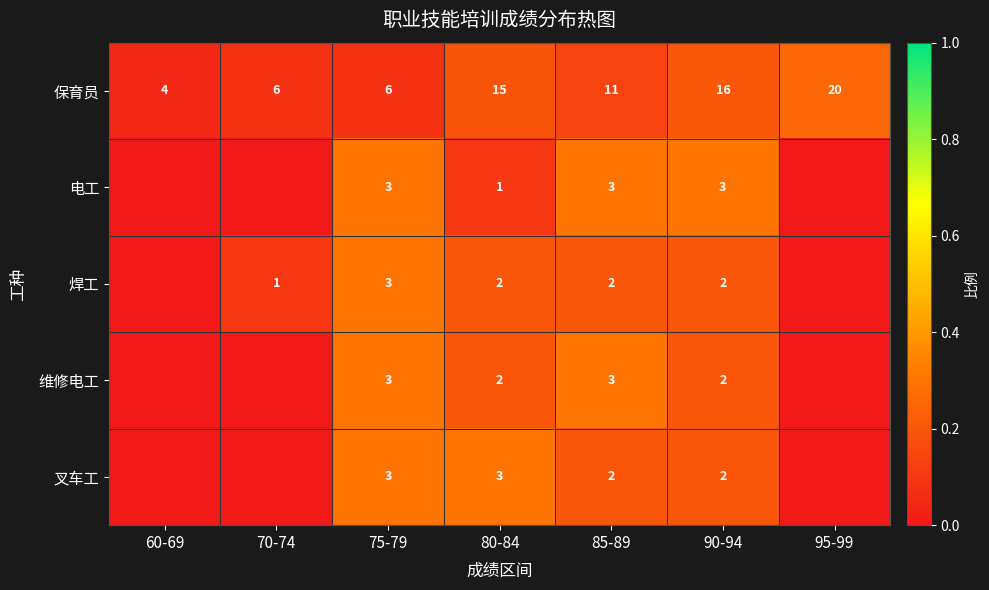

The value of 焊工 at 75-79 is 5. True or false?

False